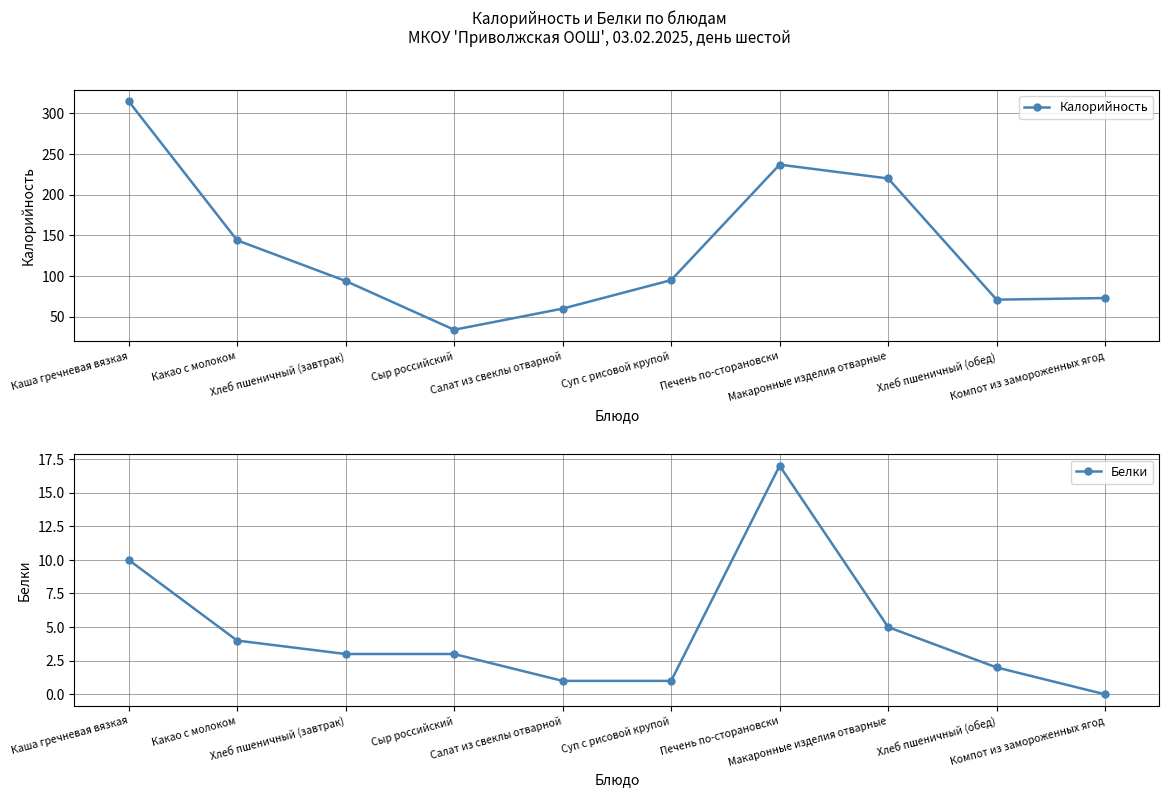

What are all the series names shown in the legend?

Калорийность, Белки